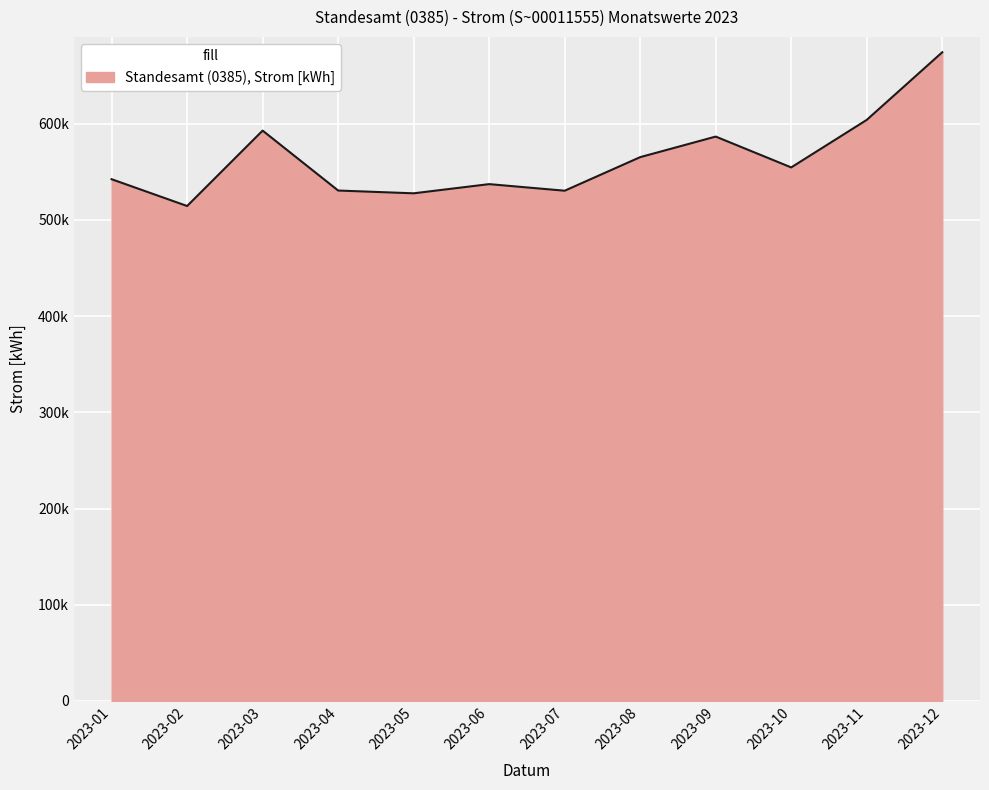

What is the change in value from 2023-02 to 2023-11?

+89510